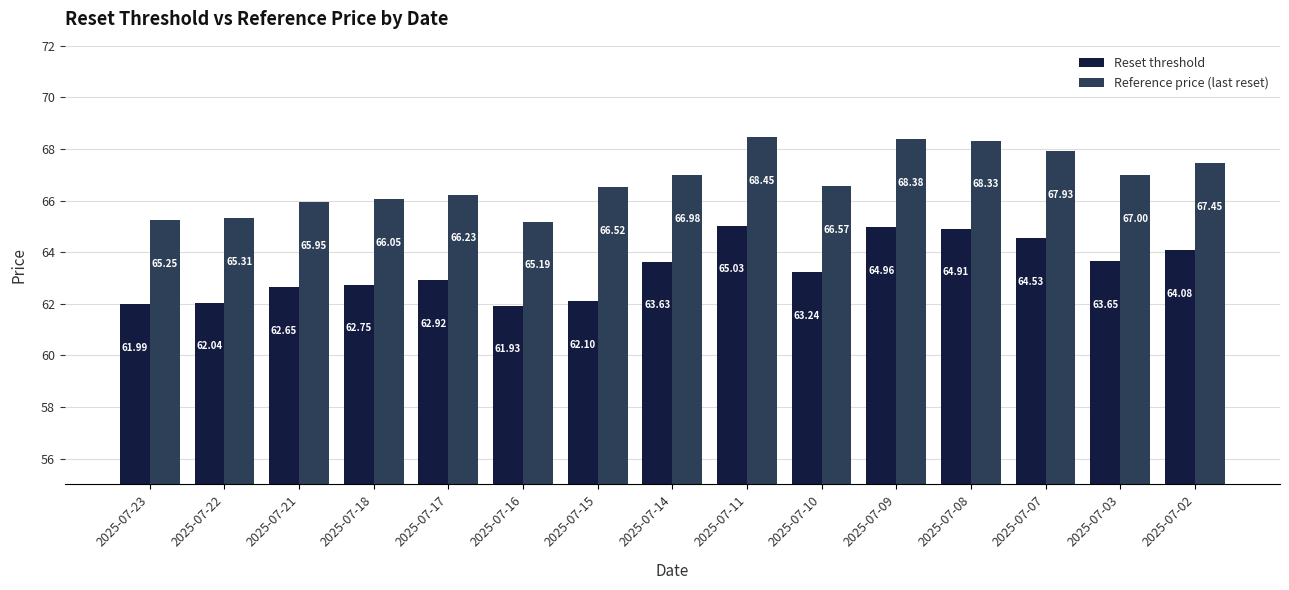

List the series in order of their overall mean, highest first.

Reference price (last reset), Reset threshold